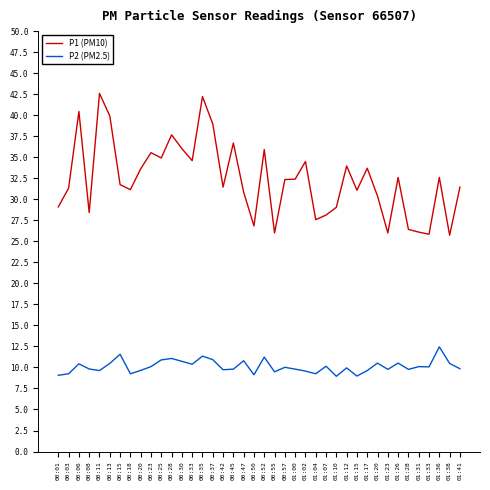

What is the sum of all P2 (PM2.5) values?

404.6